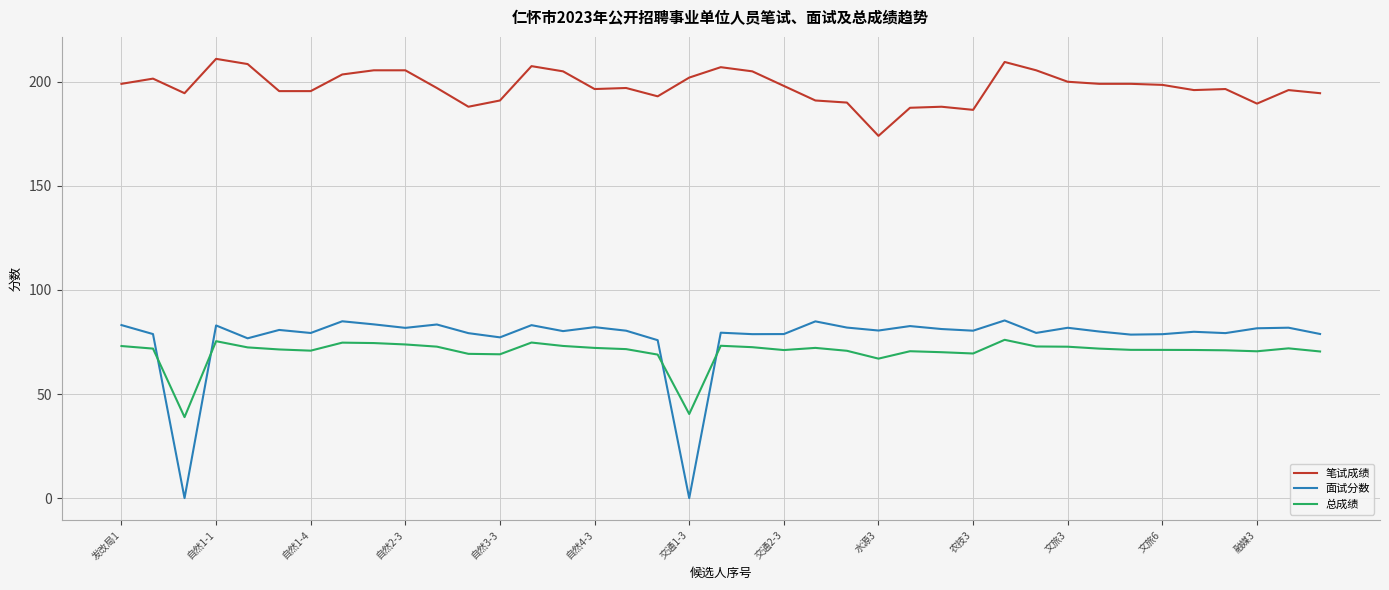

What is the difference between the maximum and minimum values in the 笔试成绩 series?

37.0